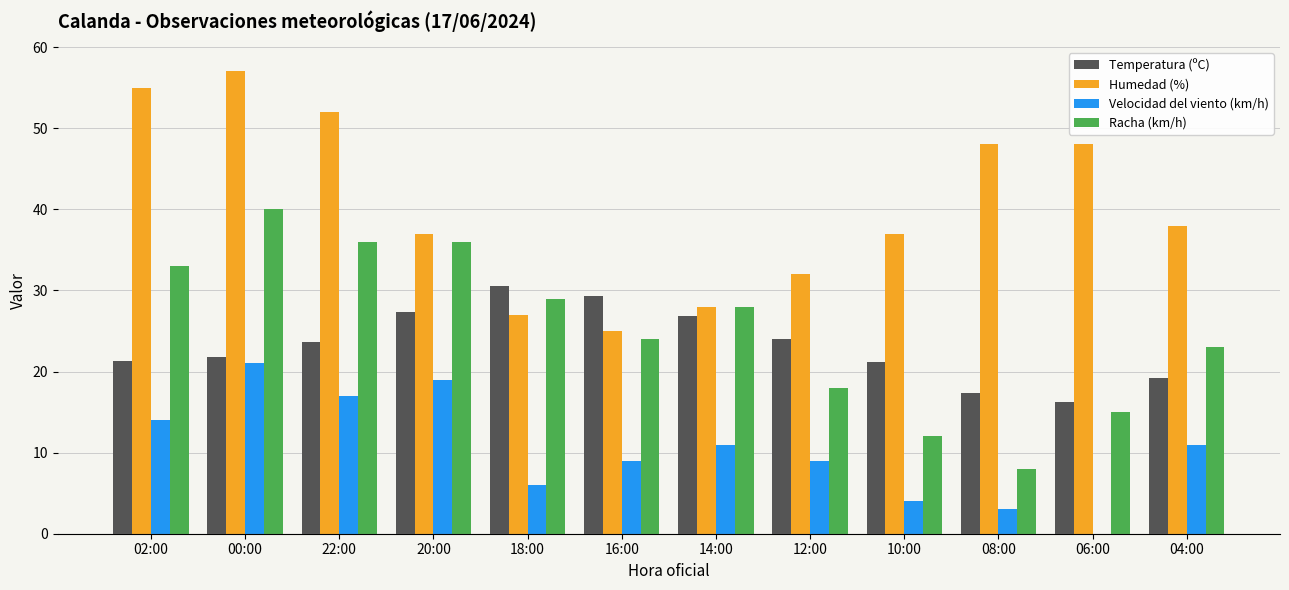

True or false: Temperatura (ºC) has a value of 37.5 at 12:00.

False